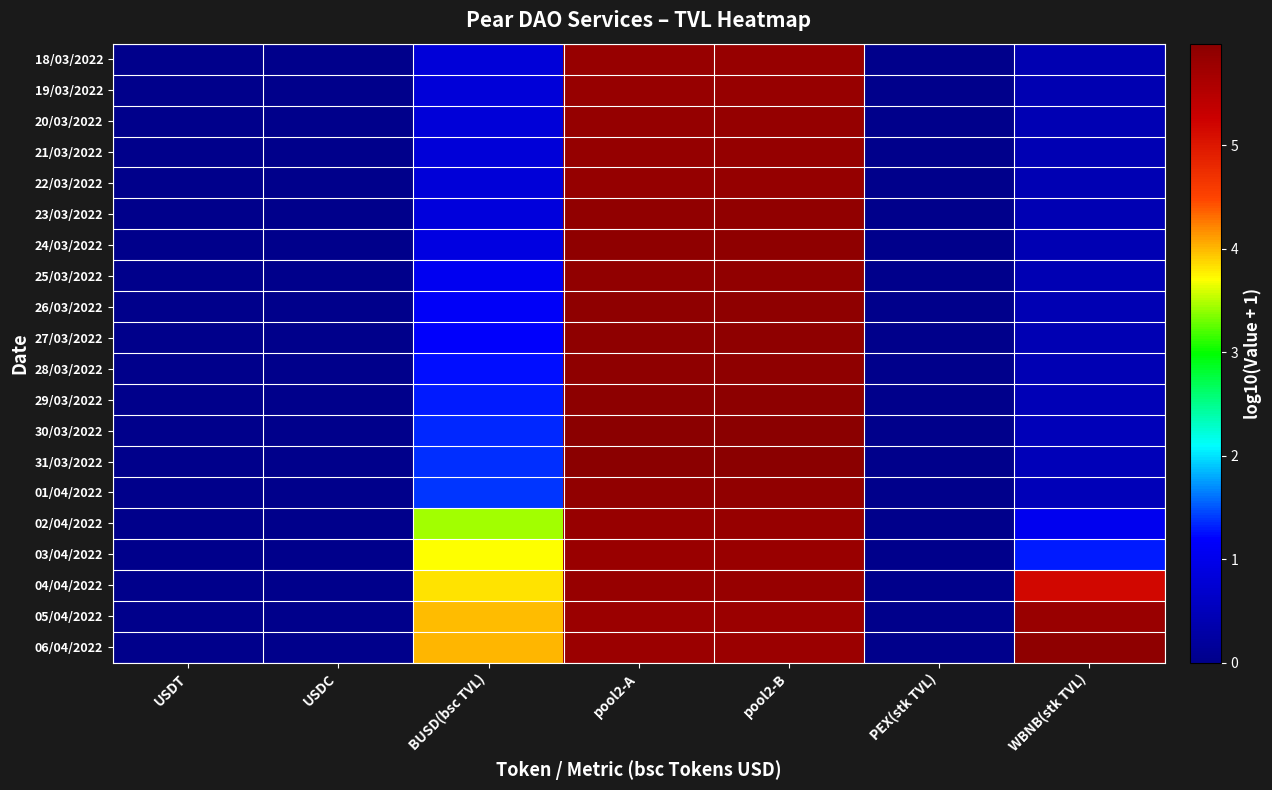

Rank the series at pool2-B from highest to lowest value.

31/03/2022, 30/03/2022, 29/03/2022, 28/03/2022, 27/03/2022, 26/03/2022, 24/03/2022, 23/03/2022, 01/04/2022, 25/03/2022, 20/03/2022, 22/03/2022, 21/03/2022, 02/04/2022, 04/04/2022, 19/03/2022, 18/03/2022, 03/04/2022, 06/04/2022, 05/04/2022